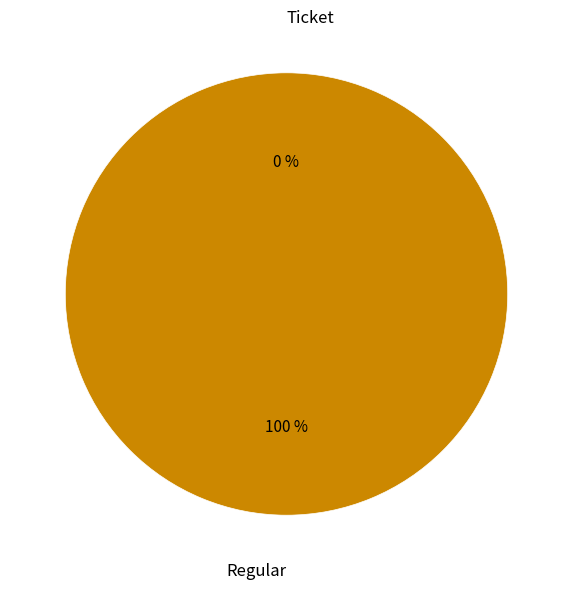

Count the number of slices in the pie.

2